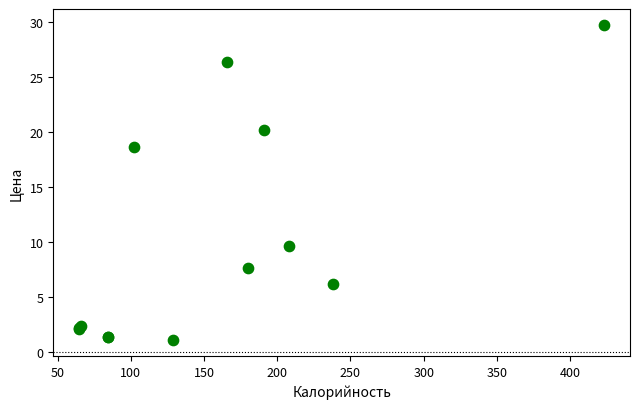

What Y value in the scatter plot is closest to 15?

18.6